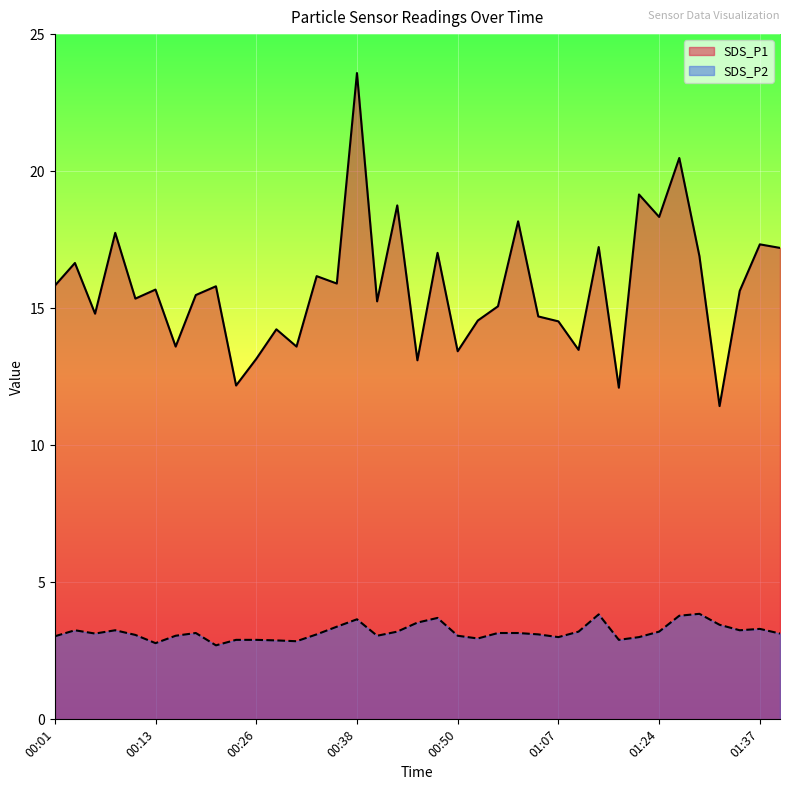

What is the greatest value displayed?

23.6